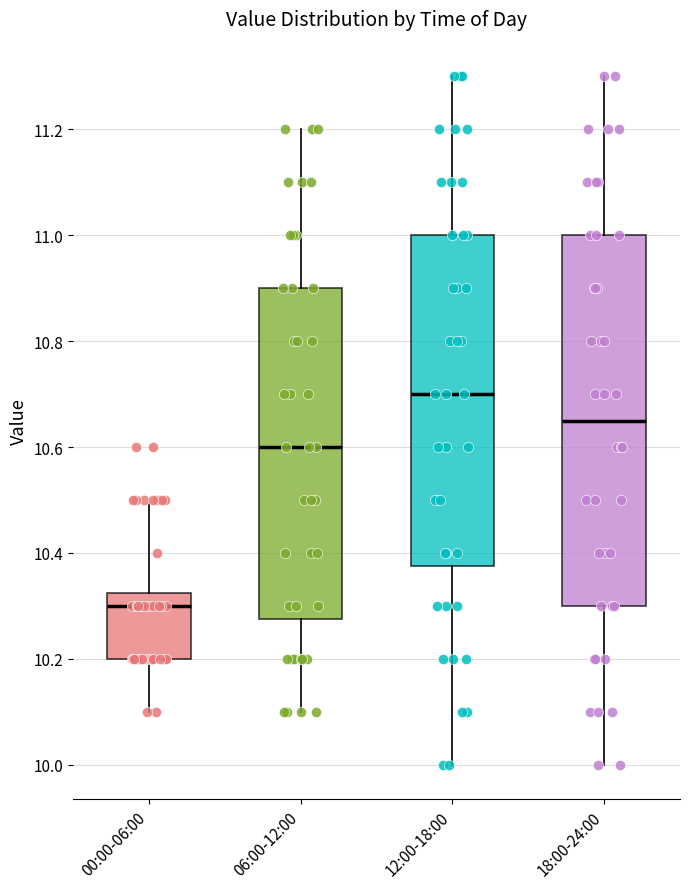

Reading left to right, read every box against the y-axis: the position of its median line, the range the box covers, and the ends of its whiskers. The values are not printed on the chart, so give them approximately, as read against the axis.

00:00-06:00: median 10.30, box 10.20 to 10.32, whiskers 10.10 to 10.50
06:00-12:00: median 10.60, box 10.28 to 10.90, whiskers 10.10 to 11.20
12:00-18:00: median 10.70, box 10.38 to 11.00, whiskers 10.00 to 11.30
18:00-24:00: median 10.66, box 10.30 to 11.00, whiskers 10.00 to 11.30